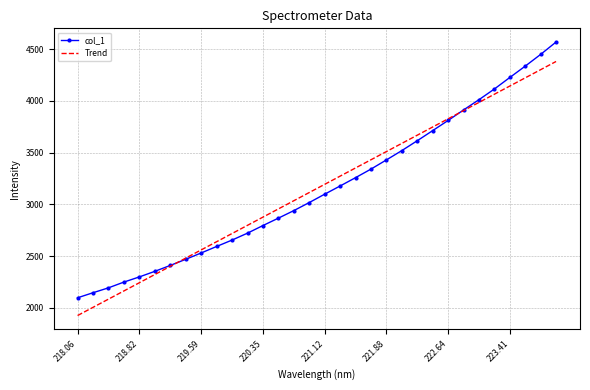

Which series has the largest range (max minus min)?

col_1